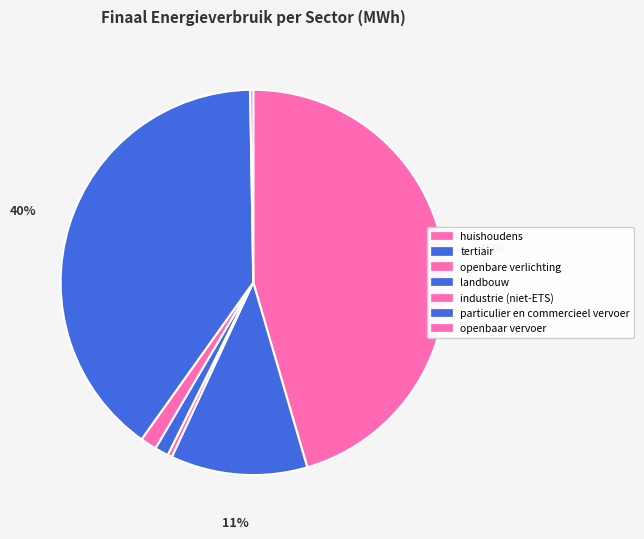

The openbare verlichting slice represents 0% of the pie. True or false?

True